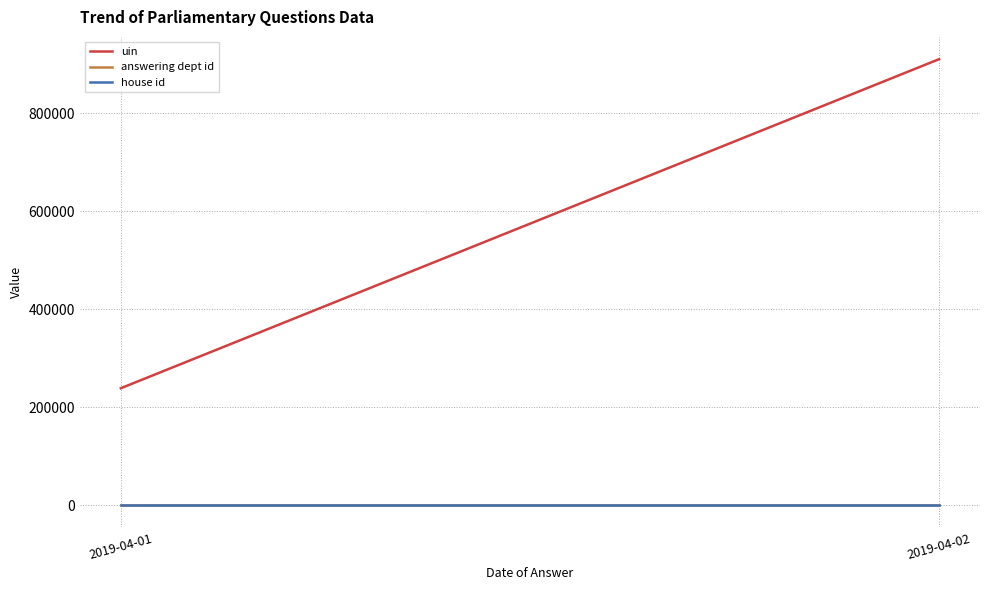

At which label is uin closest to 574299?

2019-04-01